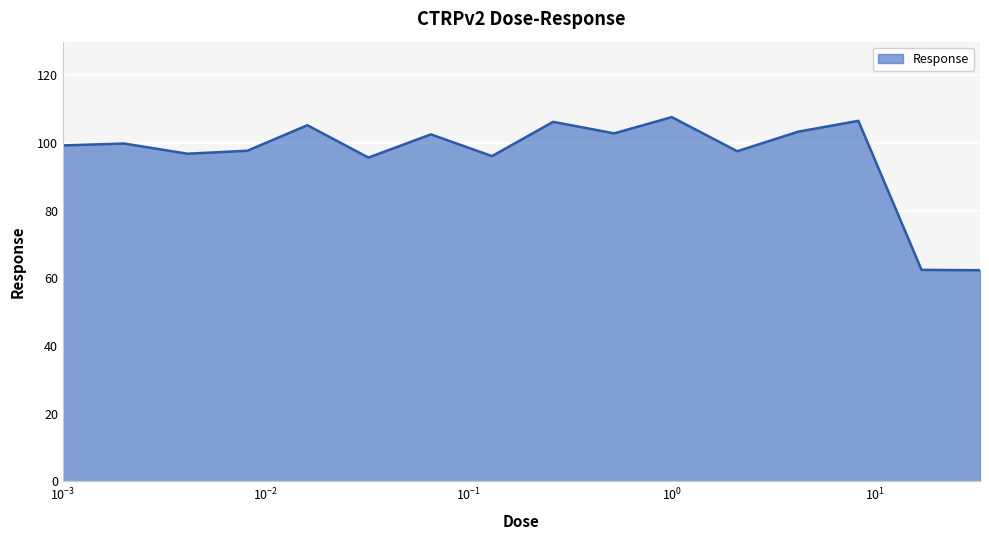

What is the difference between the second highest and minimum values?

44.2